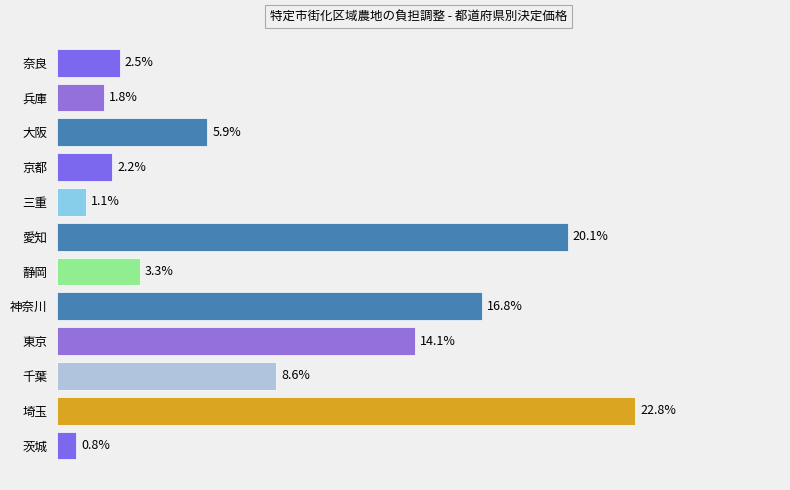

Which category has the lowest value across all series?

茨城